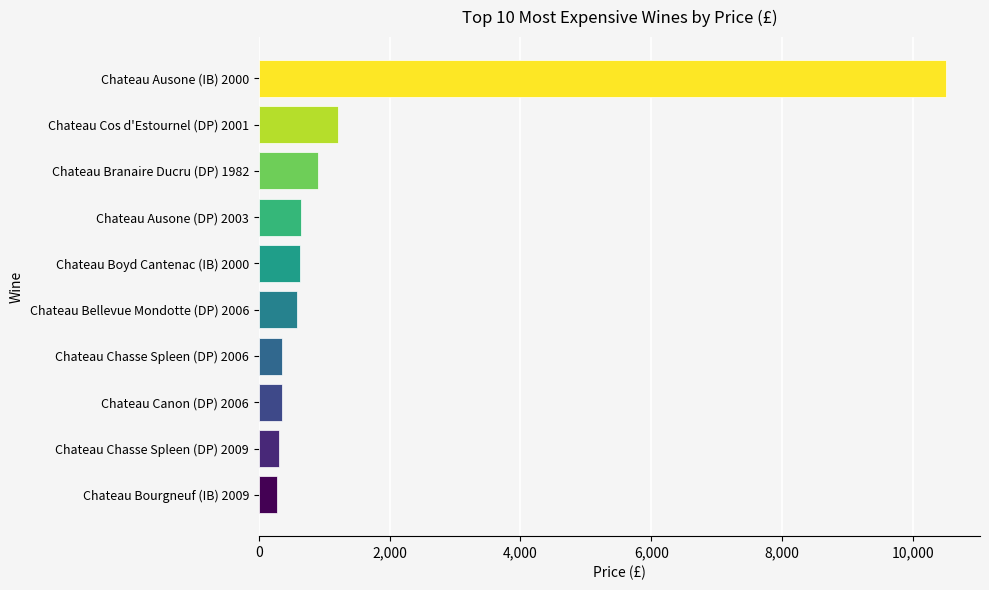

What is the difference between the second highest and second lowest values?

910